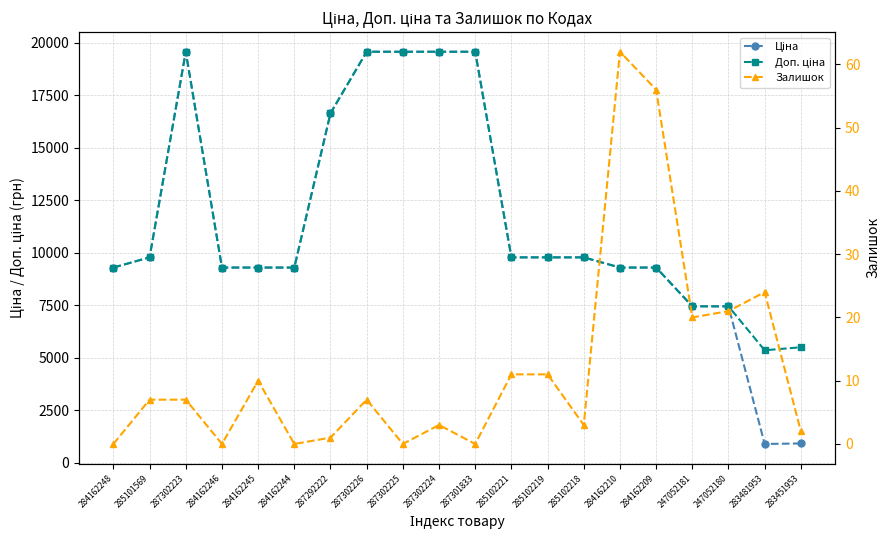

What is the total value across all series at 287302223?

39136.8